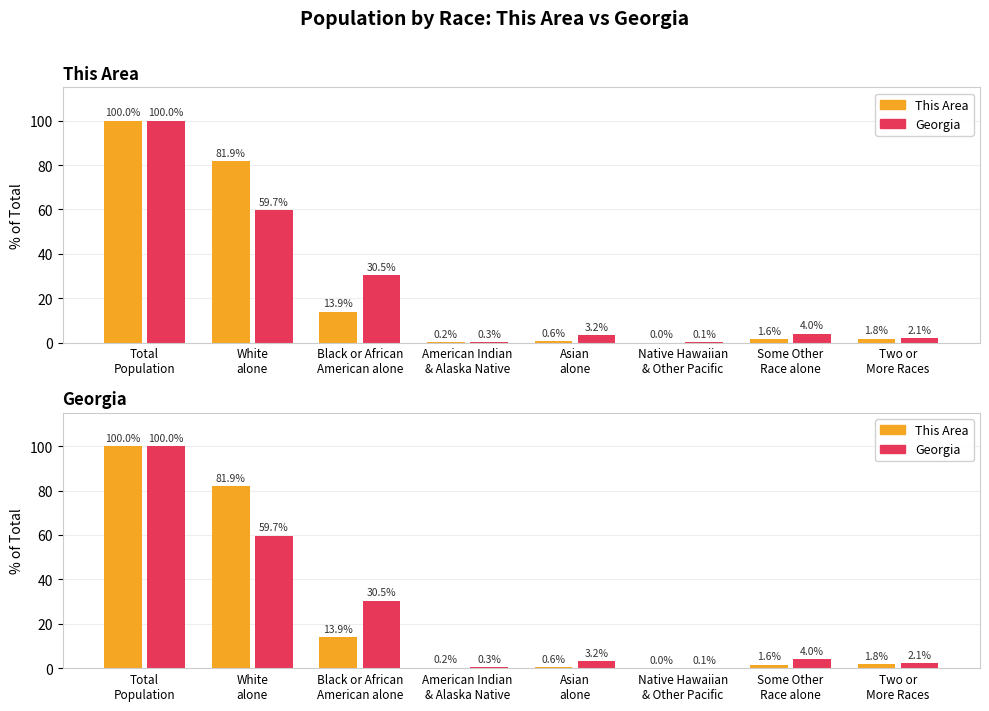

Does the chart contain any negative values?

No